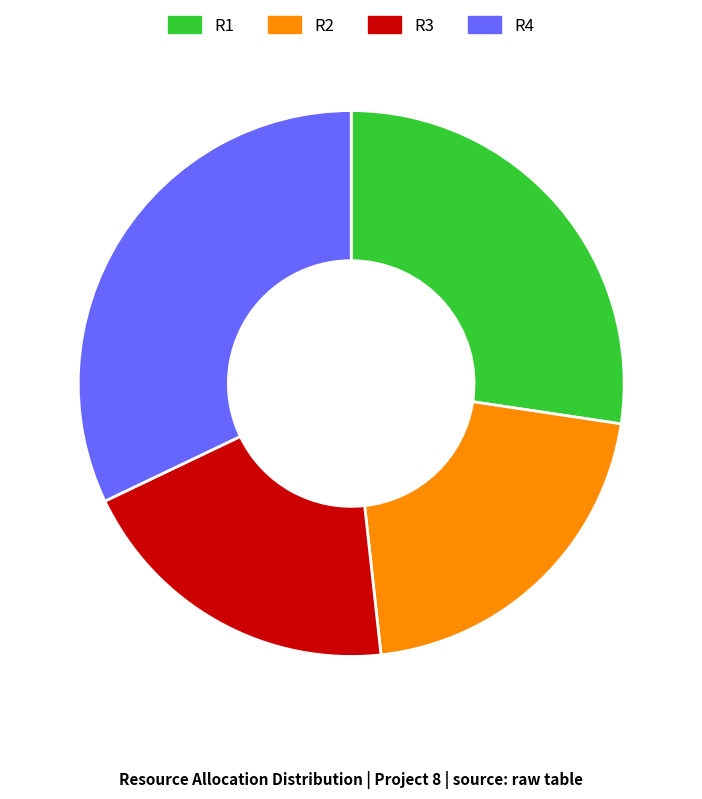

Rank the categories by value from highest to lowest.

R4, R1, R2, R3